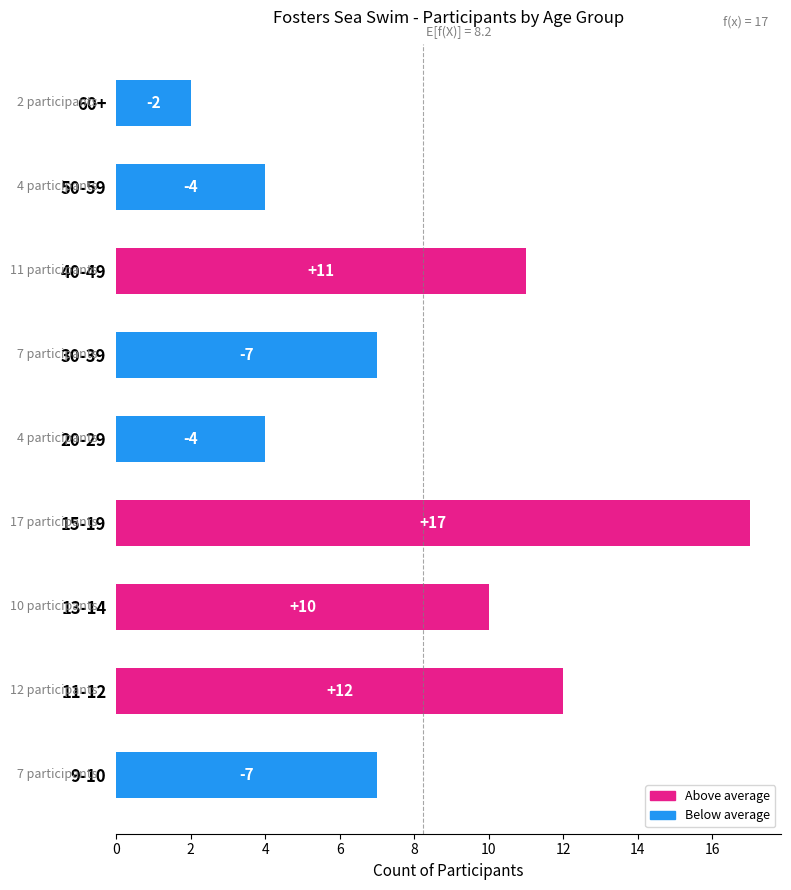

How many bars are there in total?

9